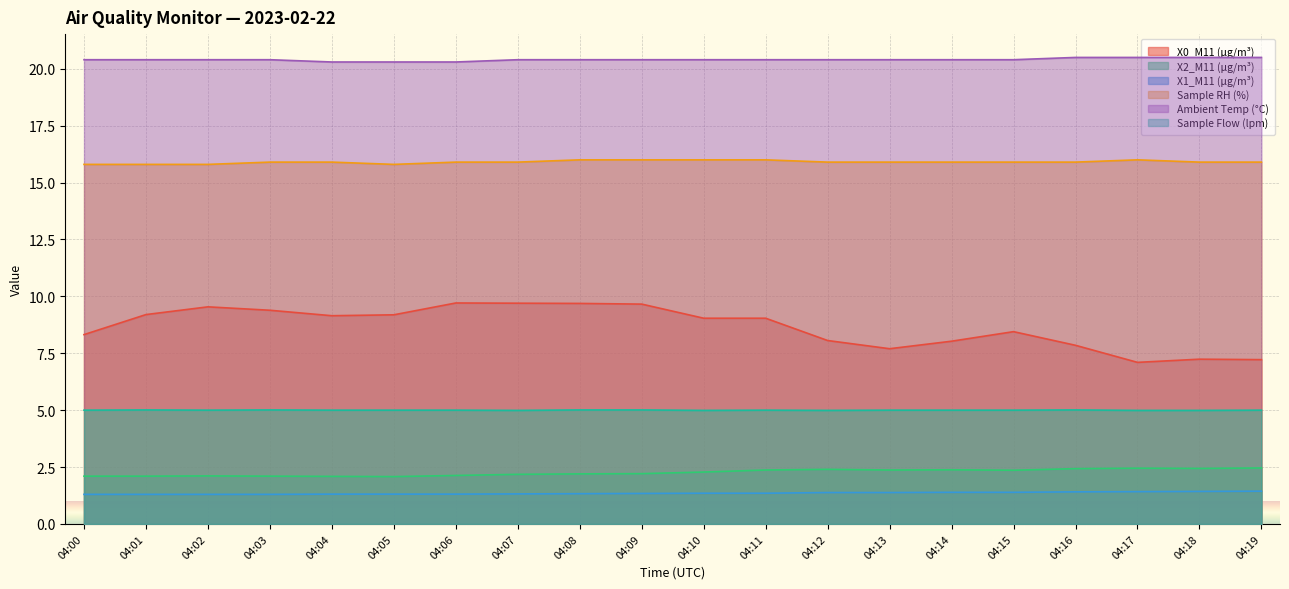

True or false: Sample RH (%) has more than 1 points higher than both neighbors.

False